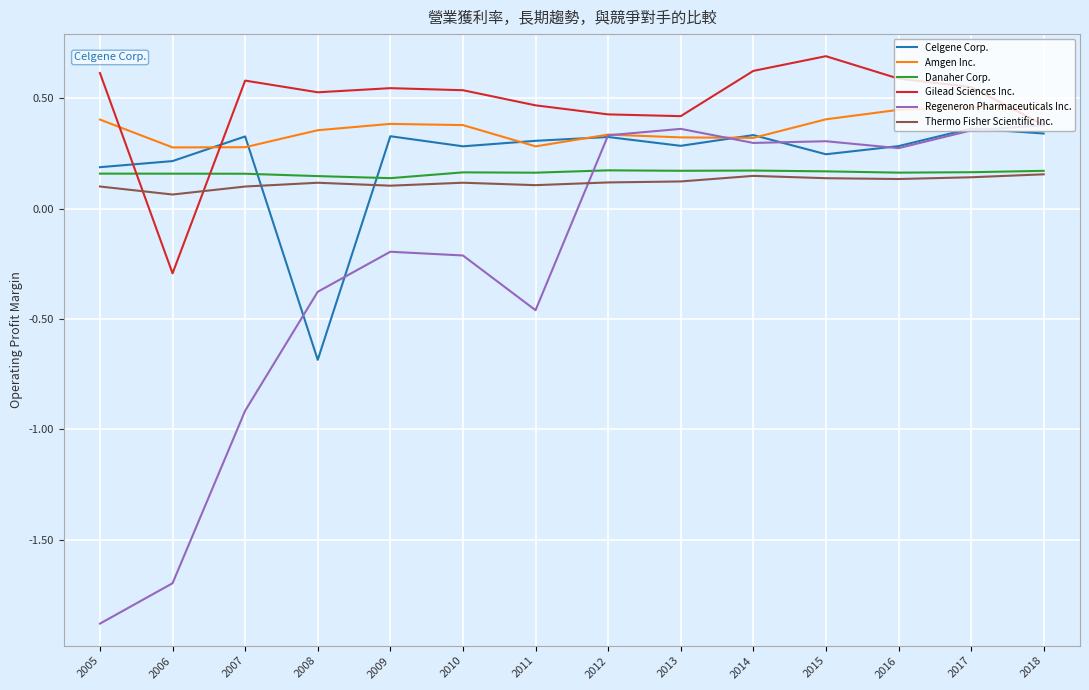

What is the difference between the highest and lowest values at 2005?

2.5